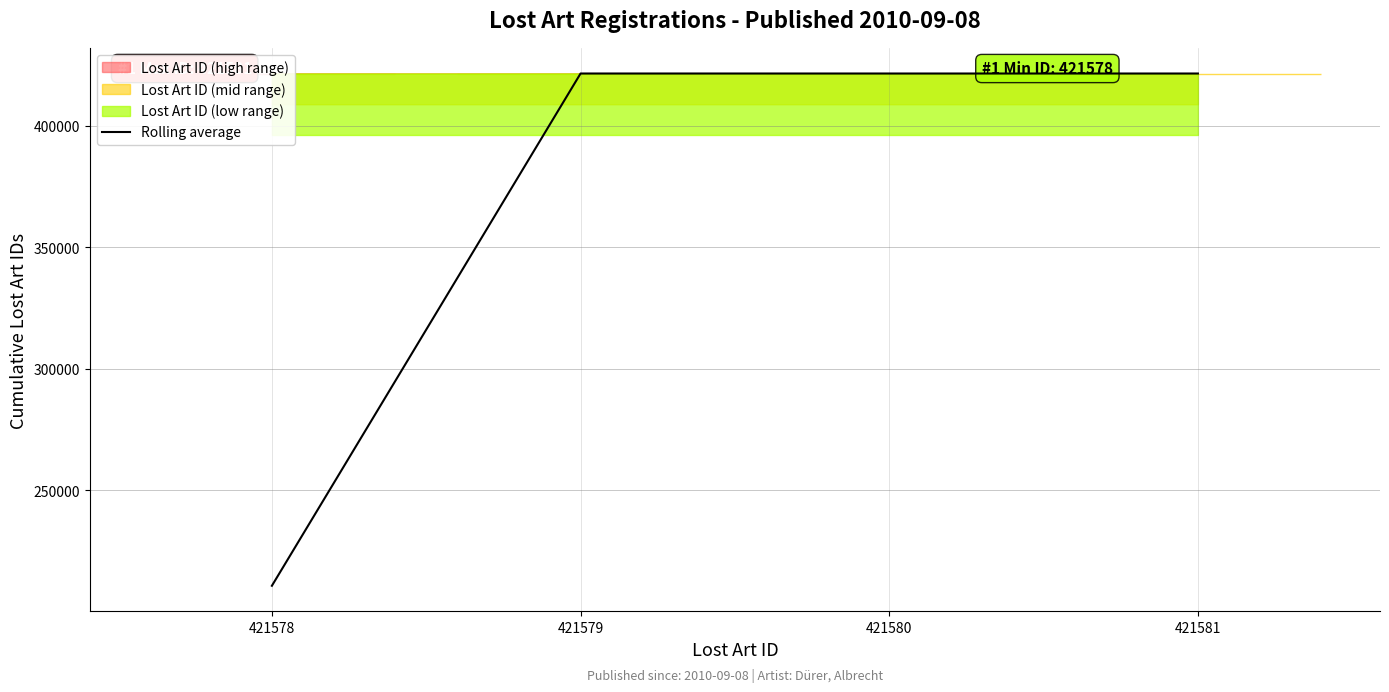

Read the value at 421579.

421580.0